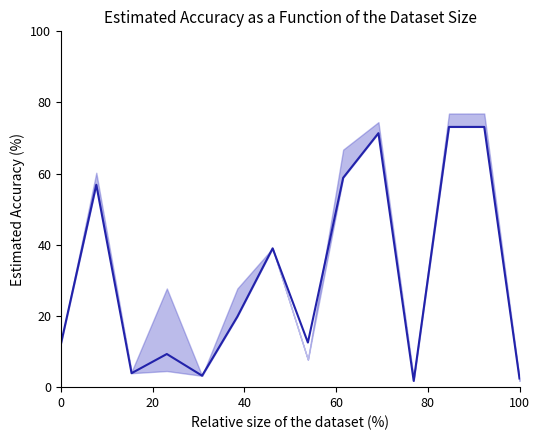

What is the difference between the second highest and minimum values?

71.4